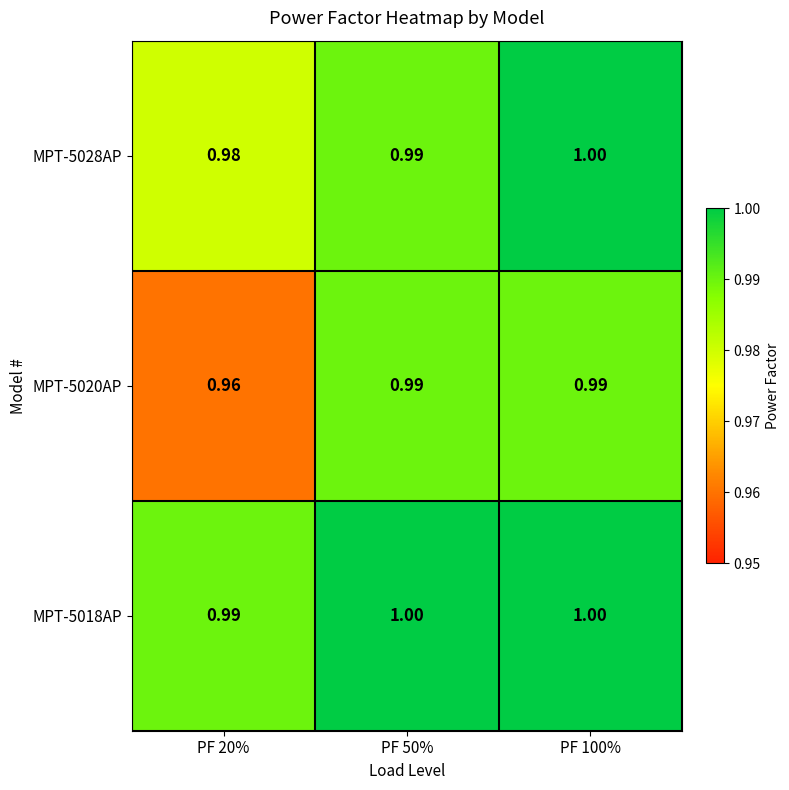

Is the value of MPT-5028AP at PF 20% greater than the value of MPT-5020AP at PF 100%?

No